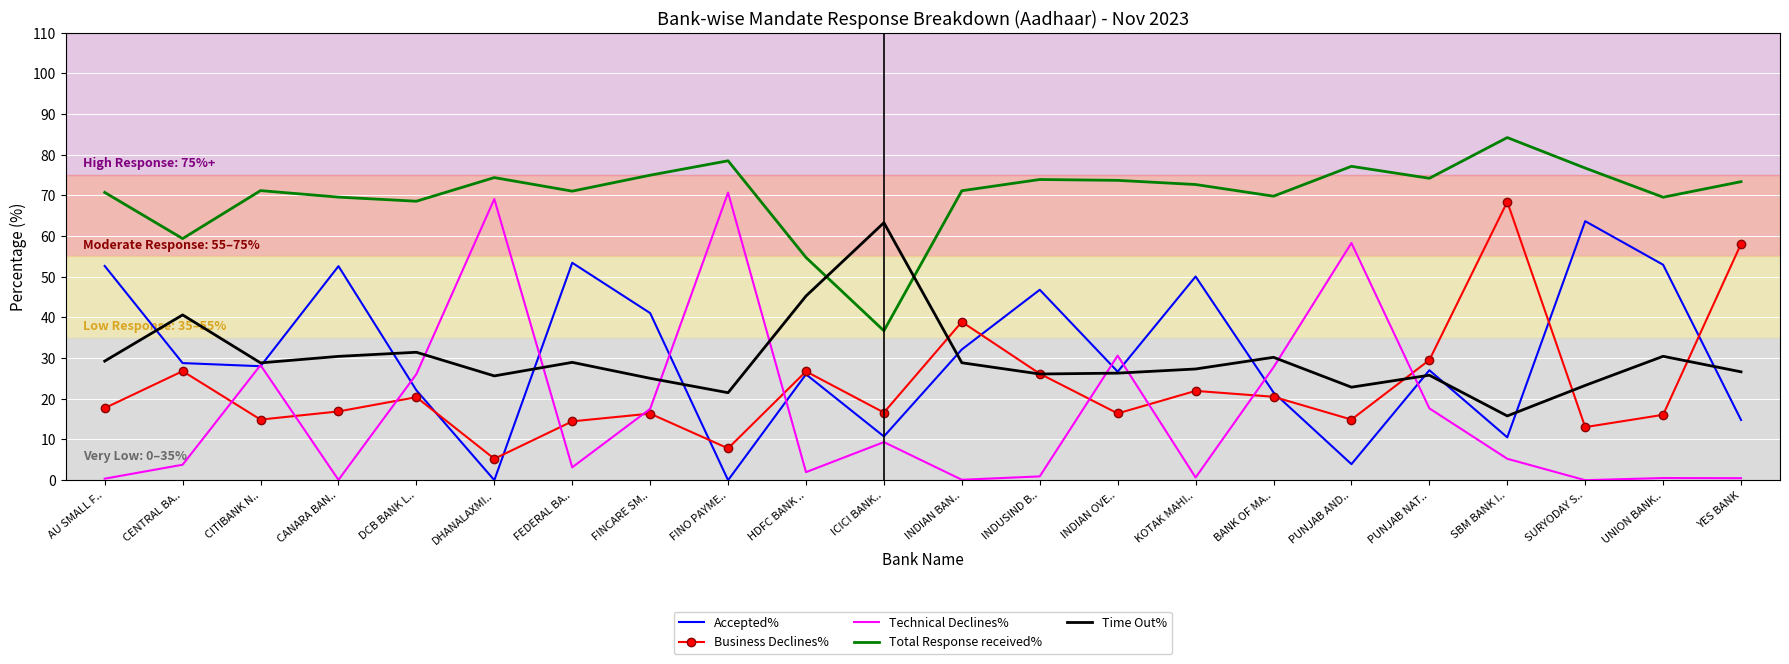

What is the highest value of the Technical Declines% series?

70.7